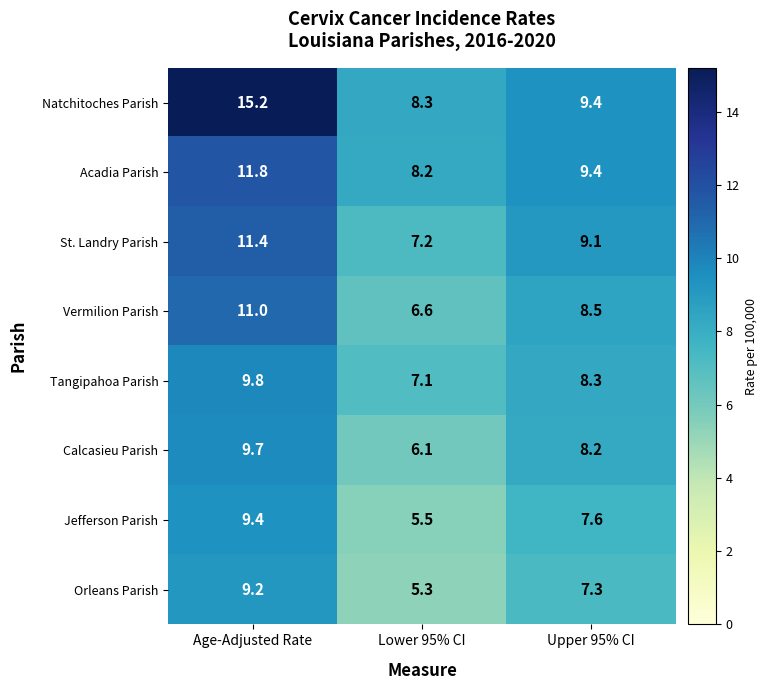

What is the difference between the Orleans Parish values at Upper 95% CI and Lower 95% CI?

2.0